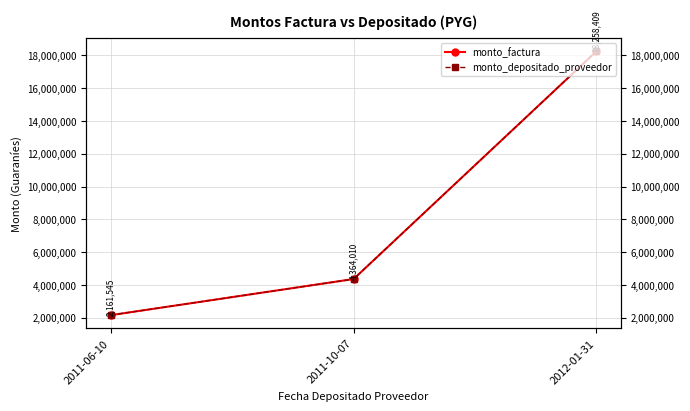

How many data points in monto_depositado_proveedor are less than 4364010?

1